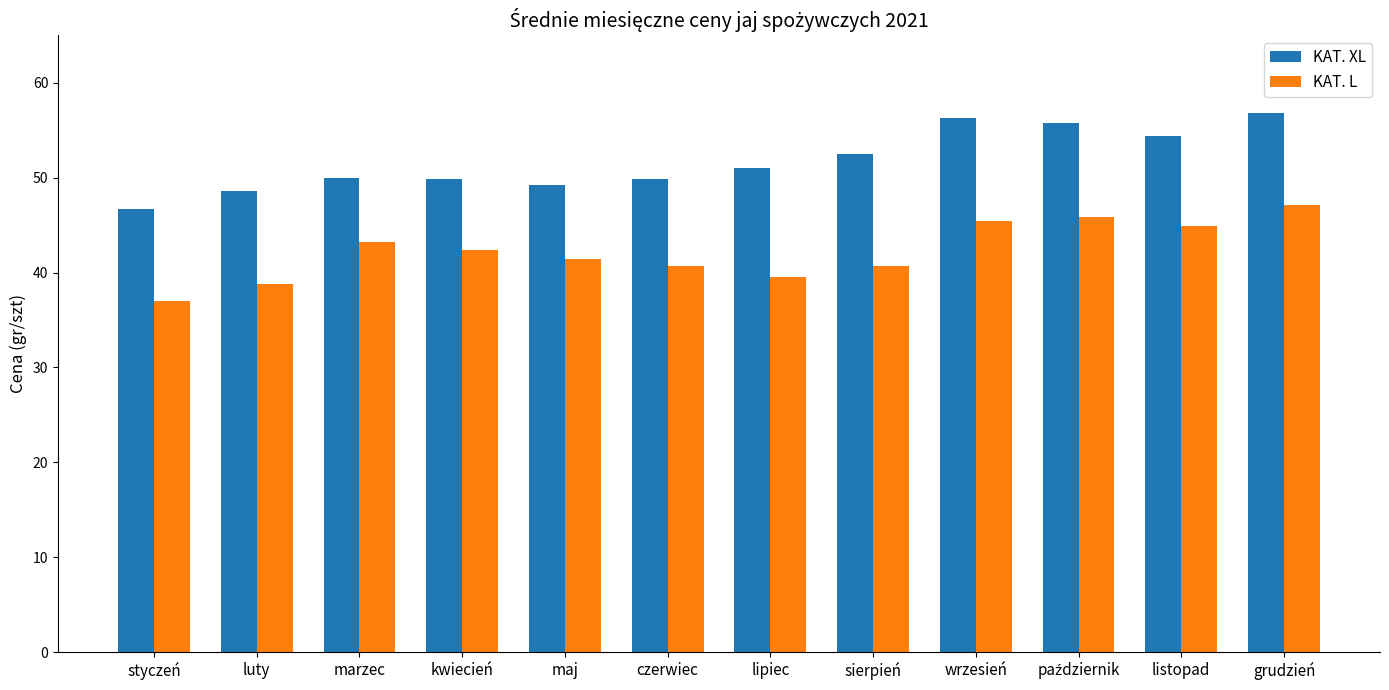

Rank the series at kwiecień from highest to lowest value.

KAT. XL, KAT. L